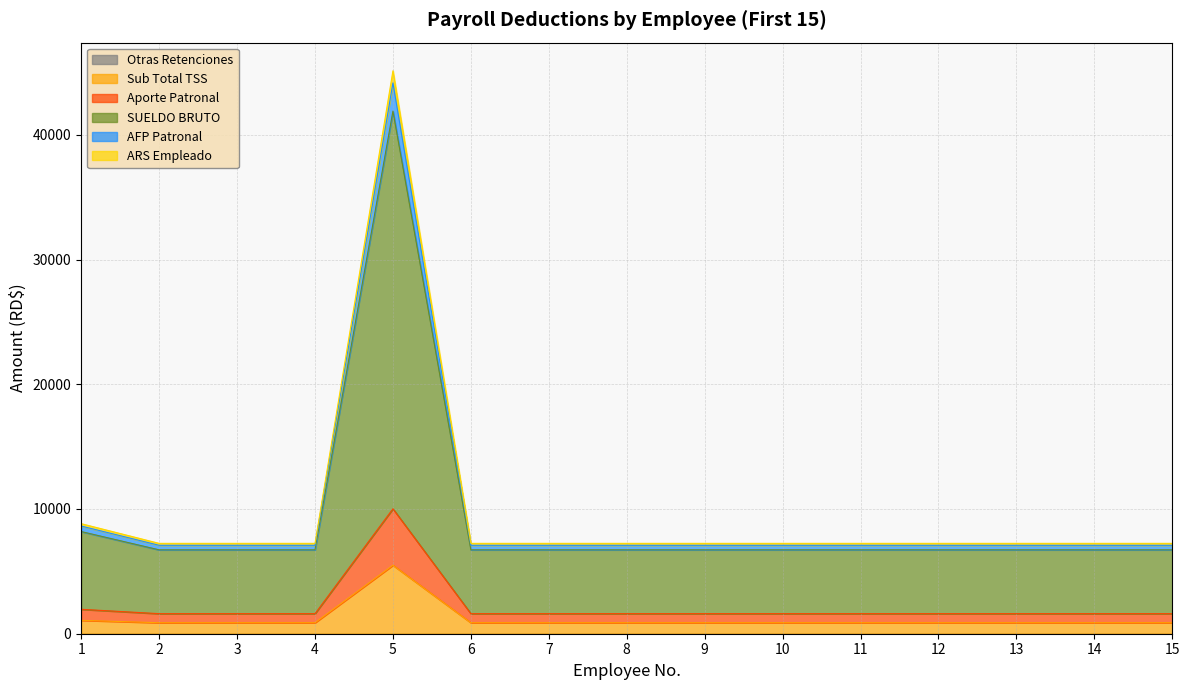

How many lines are shown in the chart?

6